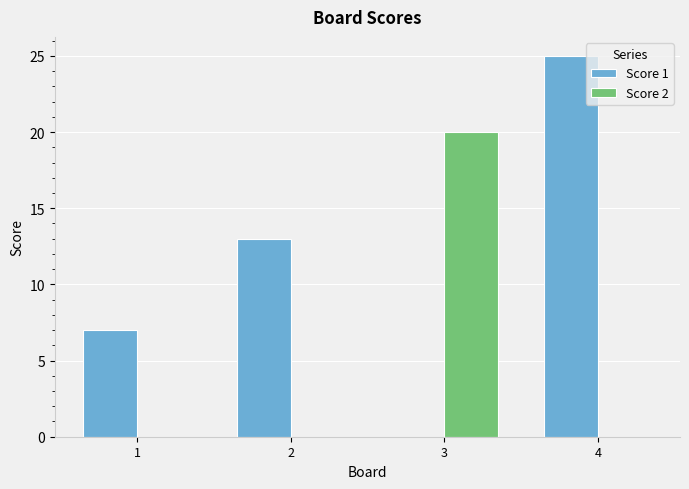

Are the bars horizontal?

No